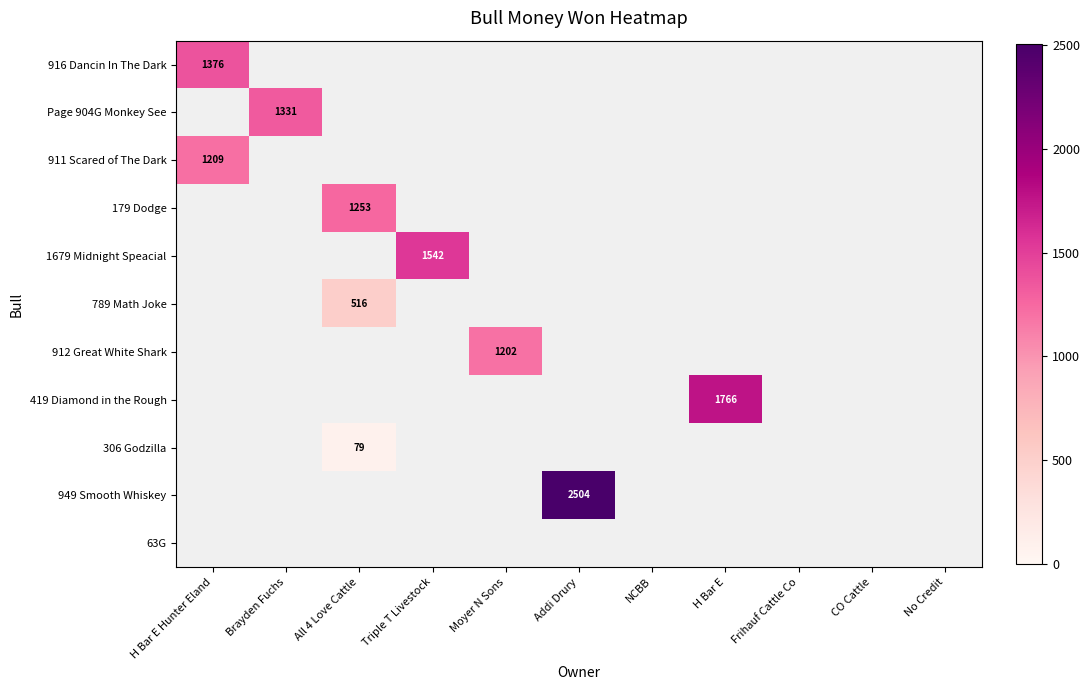

True or false: 1679 Midnight Speacial has a value of 1542.0 at Triple T Livestock.

True